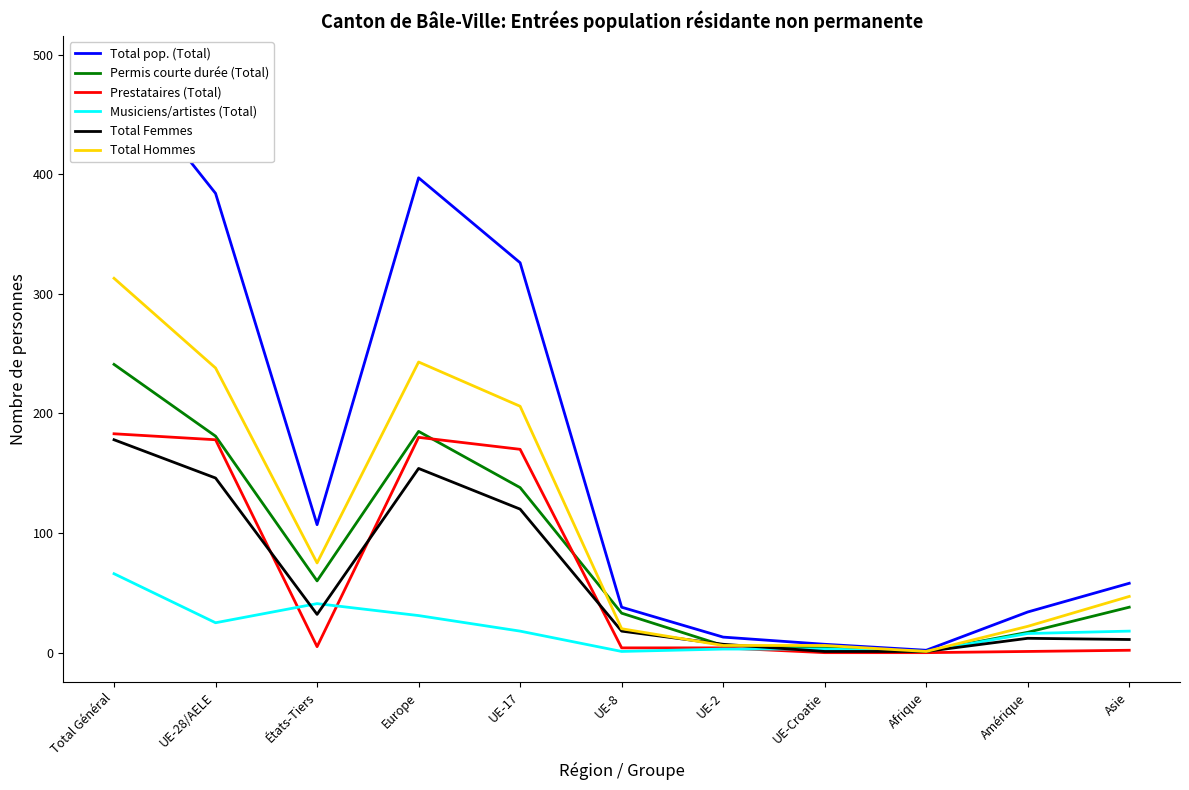

List the labels in order of Permis courte durée (Total) value, smallest first.

Afrique, UE-Croatie, UE-2, Amérique, UE-8, Asie, États-Tiers, UE-17, UE-28/AELE, Europe, Total Général